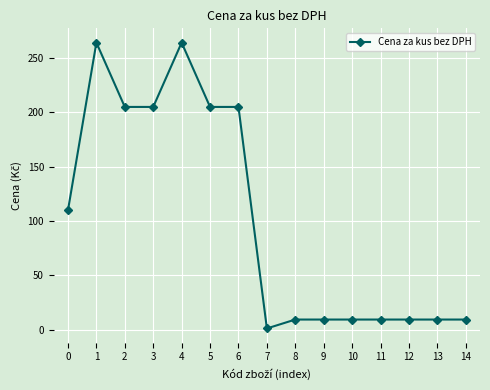

What is the average value?

101.7